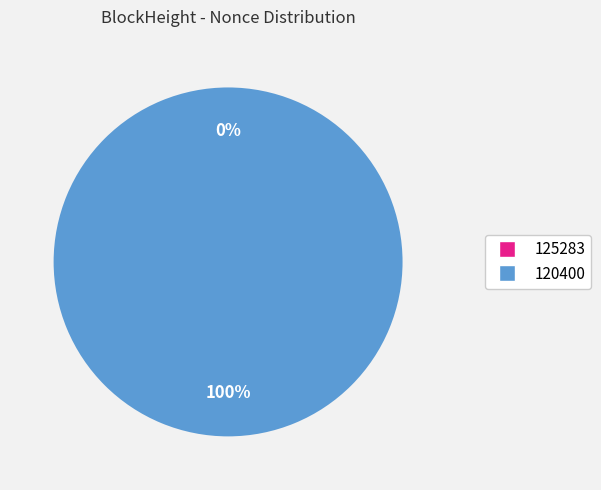

The 120400 slice represents 100% of the pie. True or false?

True